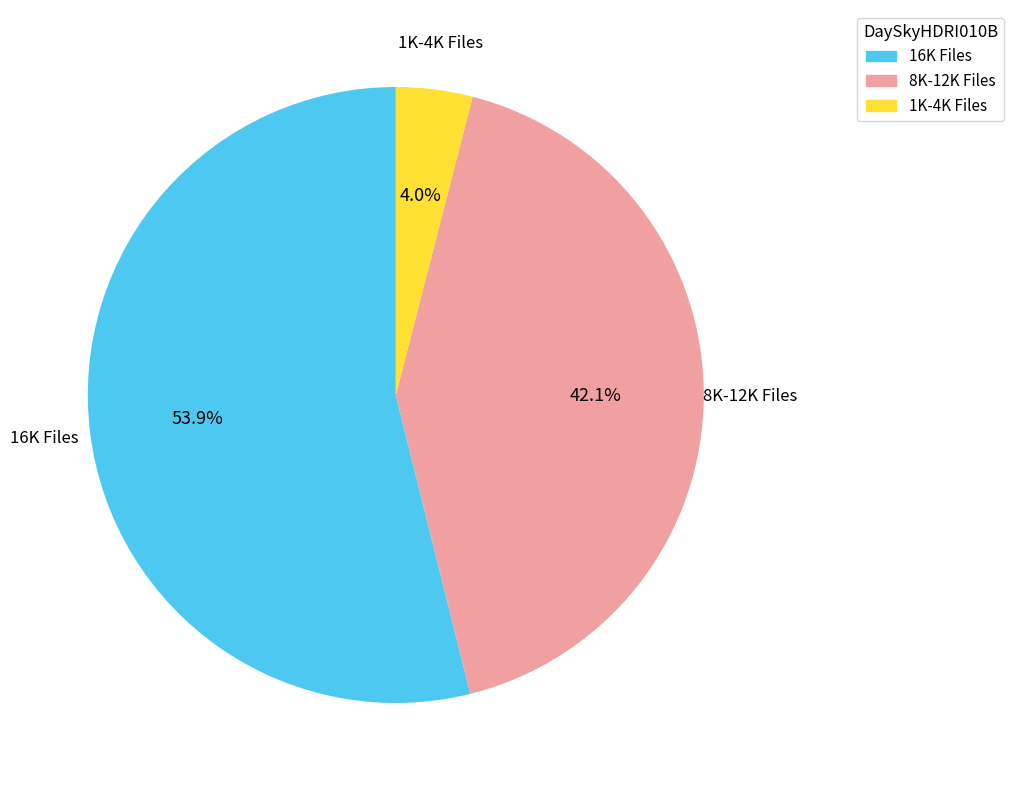

Is there any slice that represents more than half of the pie?

Yes